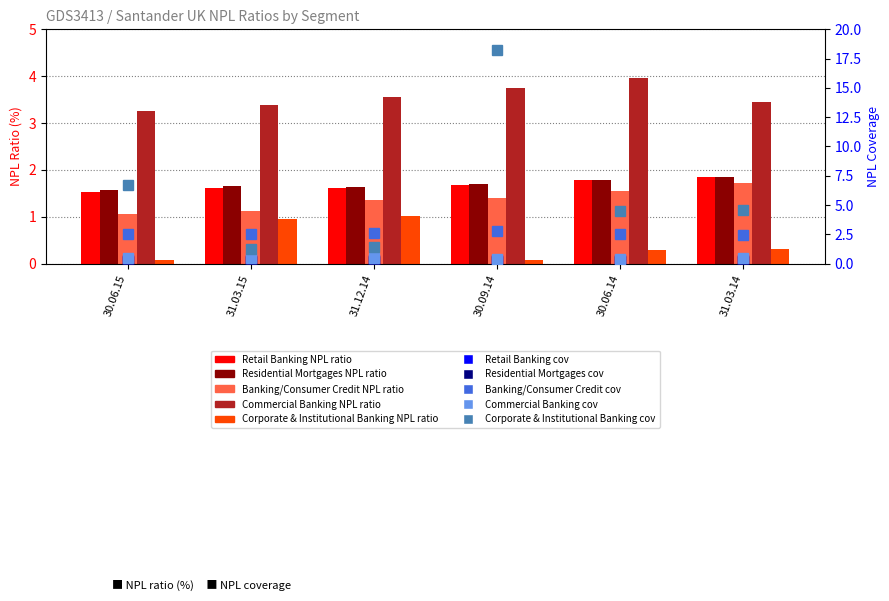

The Residential Mortgages NPL ratio series shows 1.6 at 30.06.15. True or false?

True